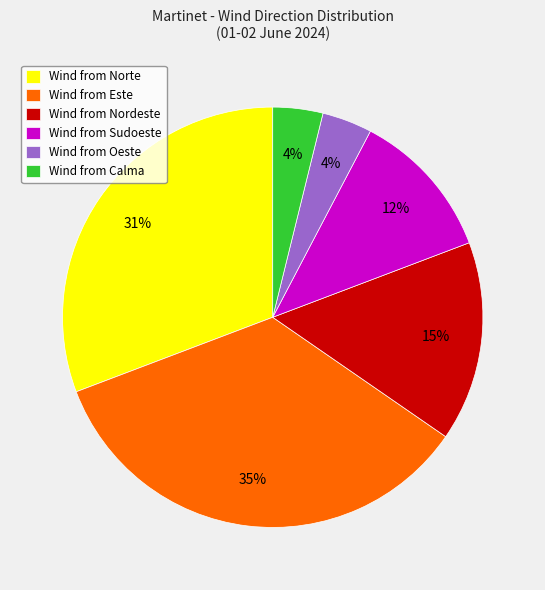

To the nearest percent, what is the difference between the largest and smallest slice percentages?

31%